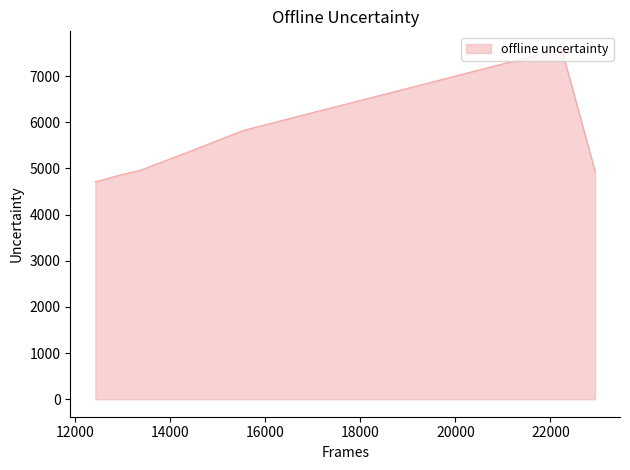

What is the sum of all values?

43663